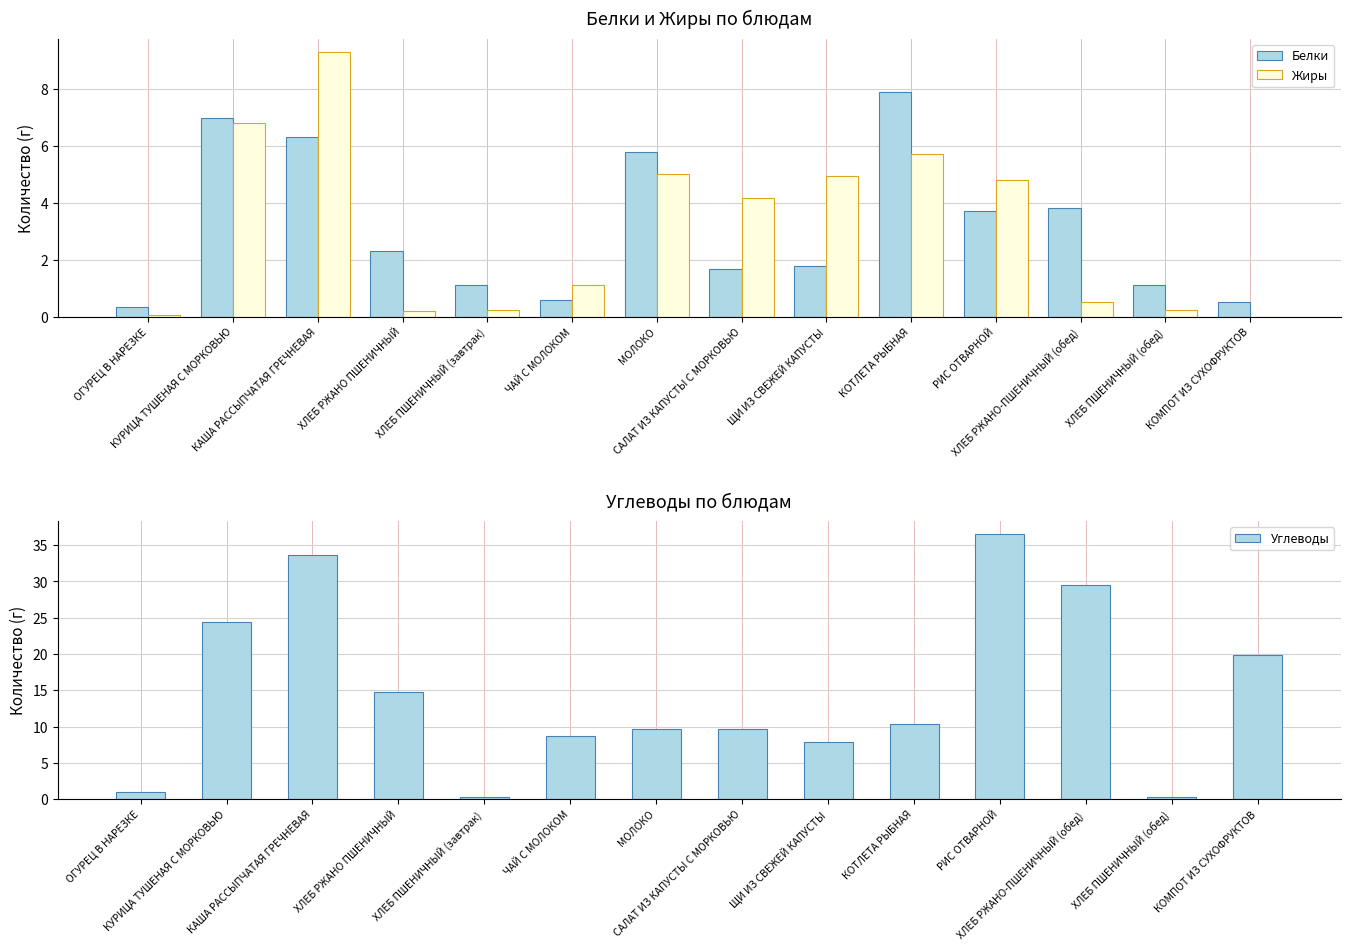

Reading left to right, transcribe all the data shown in this chart.

Белки: ОГУРЕЦ В НАРЕЗКЕ=0.3	КУРИЦА ТУШЕНАЯ С МОРКОВЬЮ=7.0	КАША РАССЫПЧАТАЯ ГРЕЧНЕВАЯ=6.3	ХЛЕБ РЖАНО ПШЕНИЧНЫЙ=2.3	ХЛЕБ ПШЕНИЧНЫЙ (завтрак)=1.1	ЧАЙ С МОЛОКОМ=0.6	МОЛОКО=5.8	САЛАТ ИЗ КАПУСТЫ С МОРКОВЬЮ=1.7	ЩИ ИЗ СВЕЖЕЙ КАПУСТЫ=1.8	КОТЛЕТА РЫБНАЯ=7.9	РИС ОТВАРНОЙ=3.7	ХЛЕБ РЖАНО-ПШЕНИЧНЫЙ (обед)=3.8	ХЛЕБ ПШЕНИЧНЫЙ (обед)=1.1	КОМПОТ ИЗ СУХОФРУКТОВ=0.5
Жиры: ОГУРЕЦ В НАРЕЗКЕ=0.1	КУРИЦА ТУШЕНАЯ С МОРКОВЬЮ=6.8	КАША РАССЫПЧАТАЯ ГРЕЧНЕВАЯ=9.3	ХЛЕБ РЖАНО ПШЕНИЧНЫЙ=0.2	ХЛЕБ ПШЕНИЧНЫЙ (завтрак)=0.2	ЧАЙ С МОЛОКОМ=1.1	МОЛОКО=5.0	САЛАТ ИЗ КАПУСТЫ С МОРКОВЬЮ=4.2	ЩИ ИЗ СВЕЖЕЙ КАПУСТЫ=5.0	КОТЛЕТА РЫБНАЯ=5.7	РИС ОТВАРНОЙ=4.8	ХЛЕБ РЖАНО-ПШЕНИЧНЫЙ (обед)=0.5	ХЛЕБ ПШЕНИЧНЫЙ (обед)=0.2	КОМПОТ ИЗ СУХОФРУКТОВ=0.0
Углеводы: ОГУРЕЦ В НАРЕЗКЕ=1.0	КУРИЦА ТУШЕНАЯ С МОРКОВЬЮ=24.4	КАША РАССЫПЧАТАЯ ГРЕЧНЕВАЯ=33.6	ХЛЕБ РЖАНО ПШЕНИЧНЫЙ=14.8	ХЛЕБ ПШЕНИЧНЫЙ (завтрак)=0.3	ЧАЙ С МОЛОКОМ=8.7	МОЛОКО=9.6	САЛАТ ИЗ КАПУСТЫ С МОРКОВЬЮ=9.7	ЩИ ИЗ СВЕЖЕЙ КАПУСТЫ=7.9	КОТЛЕТА РЫБНАЯ=10.4	РИС ОТВАРНОЙ=36.5	ХЛЕБ РЖАНО-ПШЕНИЧНЫЙ (обед)=29.5	ХЛЕБ ПШЕНИЧНЫЙ (обед)=0.3	КОМПОТ ИЗ СУХОФРУКТОВ=19.8